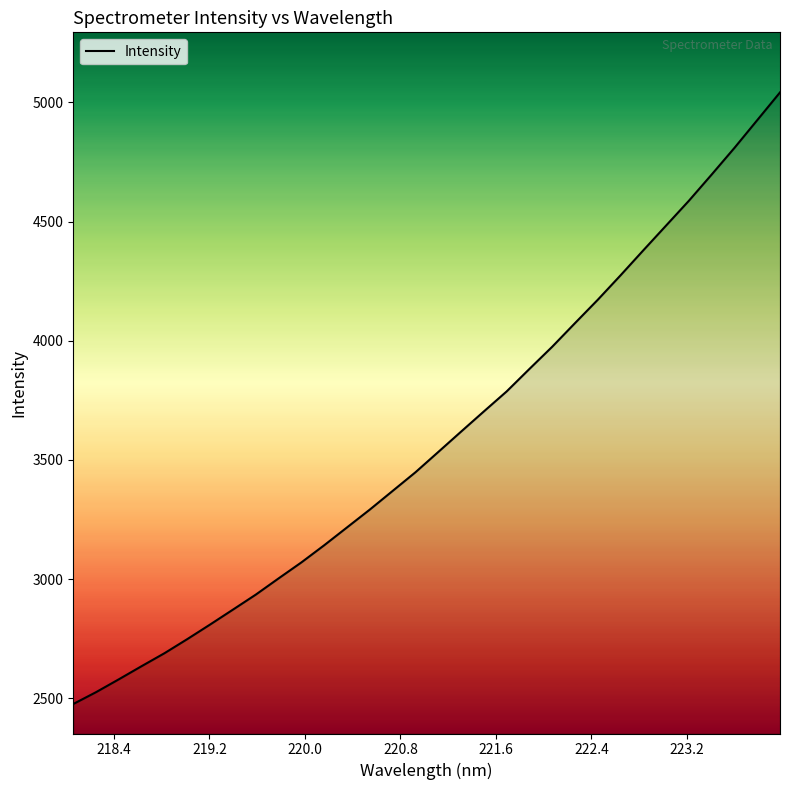

What is the smallest value displayed?

2475.8